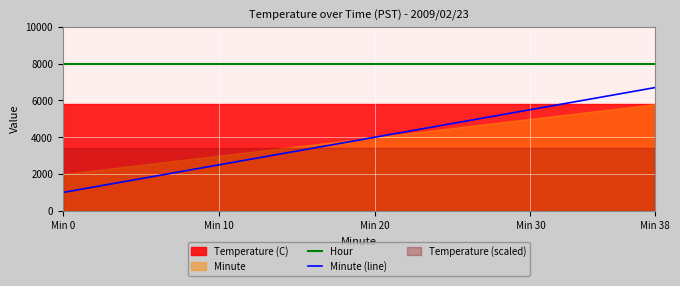

The value of Minute (line) at Min 10 is 2500. True or false?

True